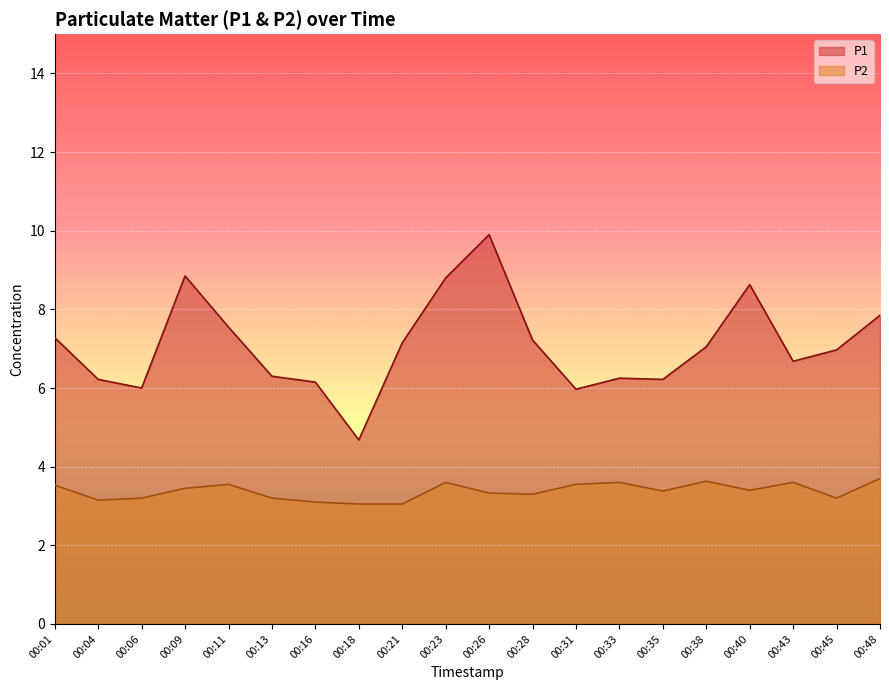

What is the difference between the maximum and minimum values in the P2 series?

0.7